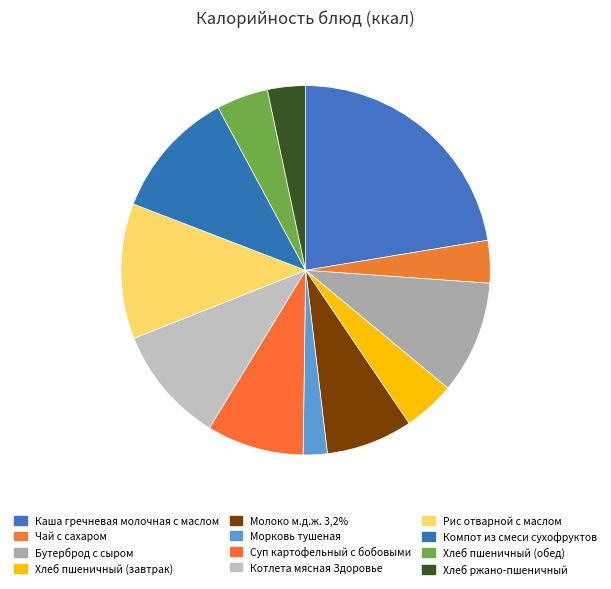

What percentage is the Рис отварной с маслом slice, to the nearest percent?

12%